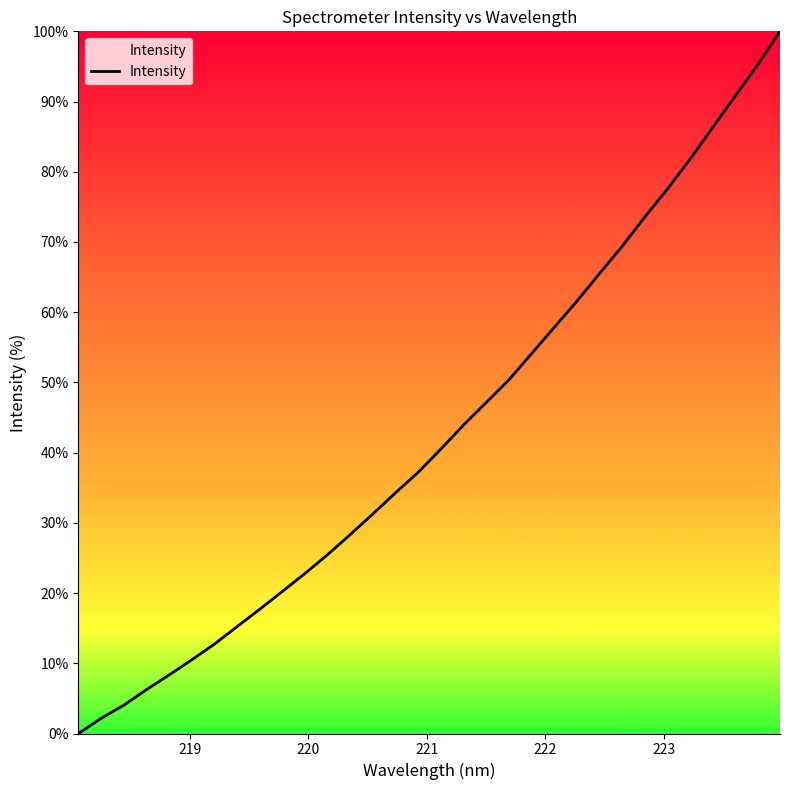

What is the difference between the second highest and second lowest values?

93.0